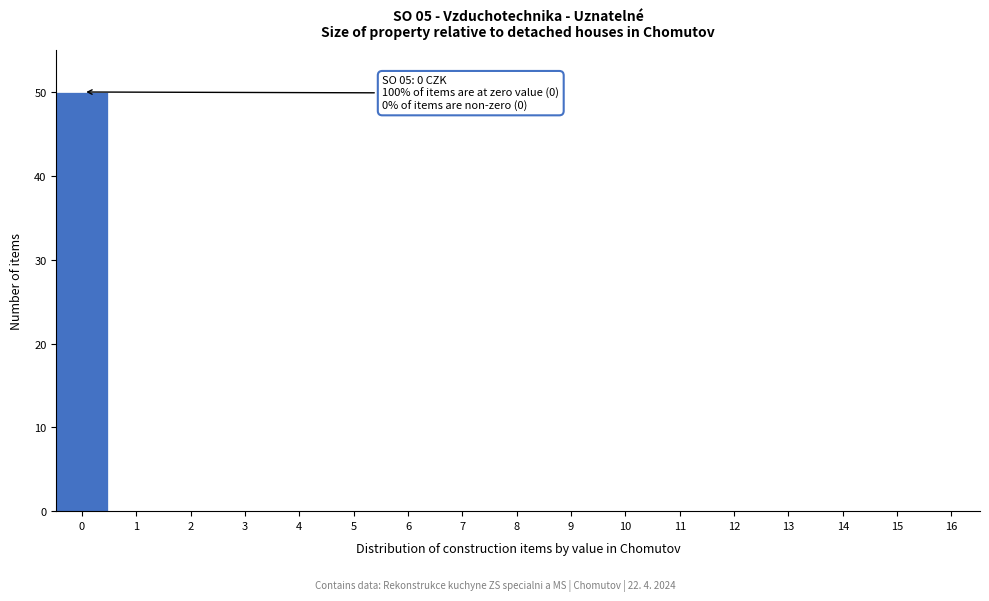

Reading left to right, list all the values displayed in this chart.

0=50	1=0	2=0	3=0	4=0	5=0	6=0	7=0	8=0	9=0	10=0	11=0	12=0	13=0	14=0	15=0	16=0